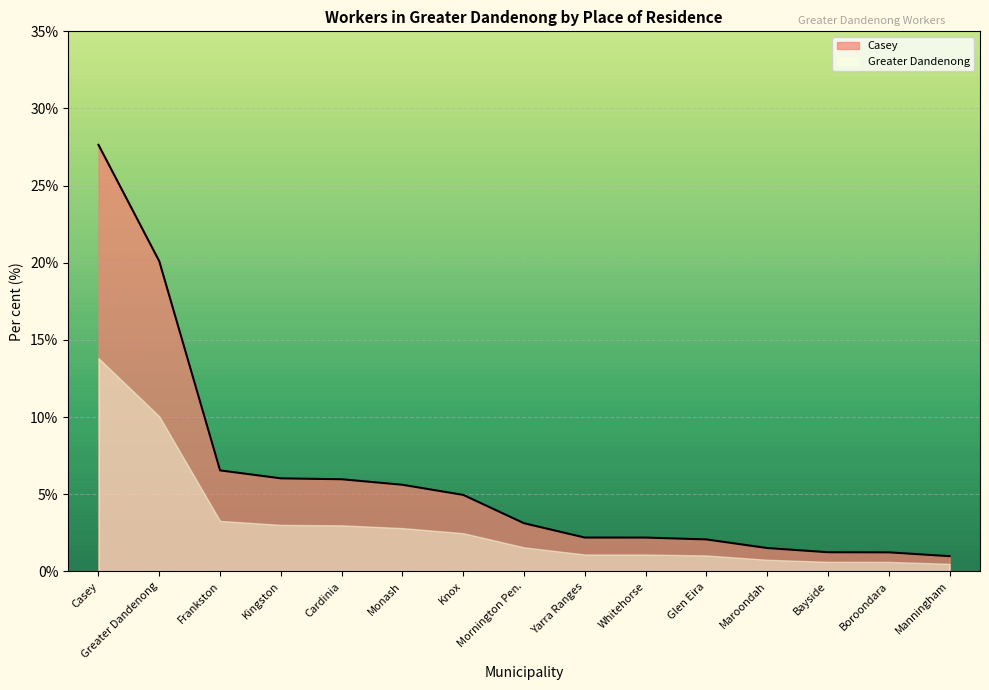

How many categories are shown in the chart?

15